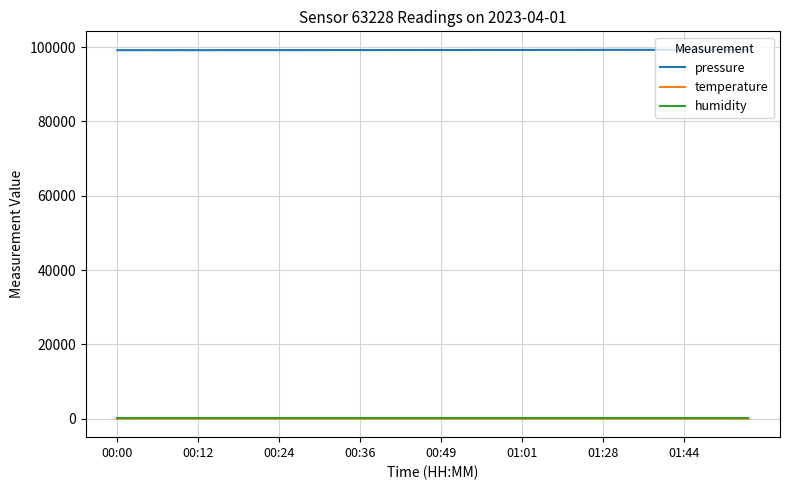

Which series has the largest total across all categories?

pressure